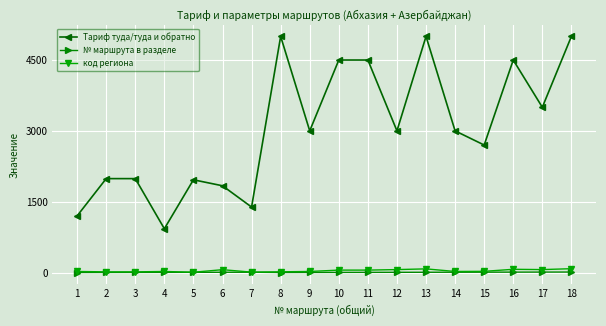

Is it true that код региона equals 52.0 at 10?

True